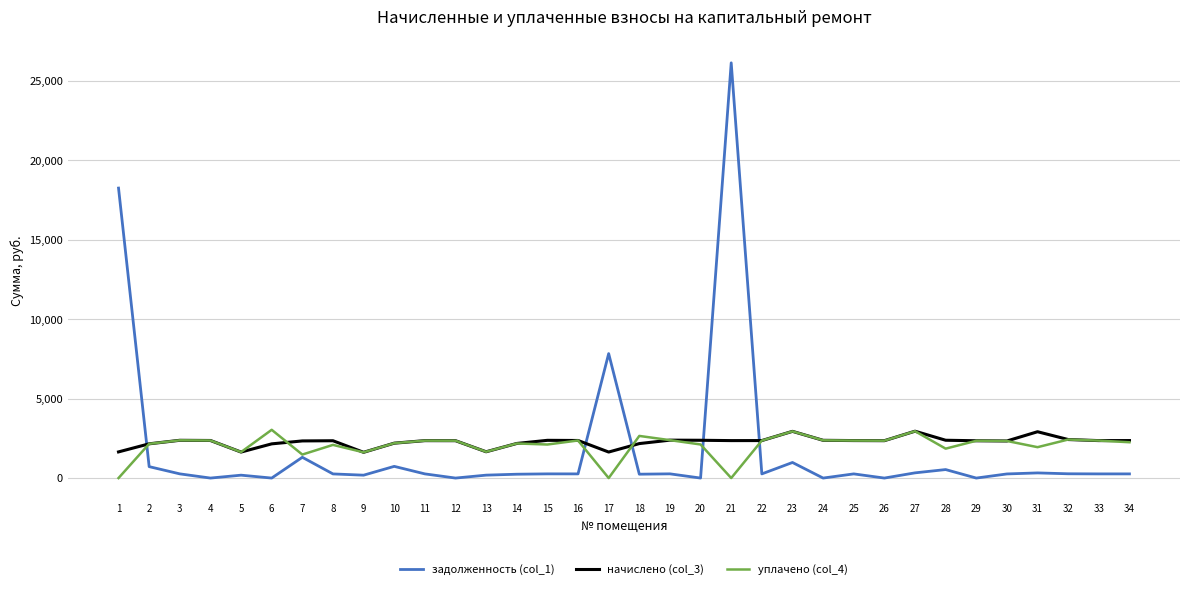

True or false: задолженность (col_1) has a value of 9719.5 at 24.

False